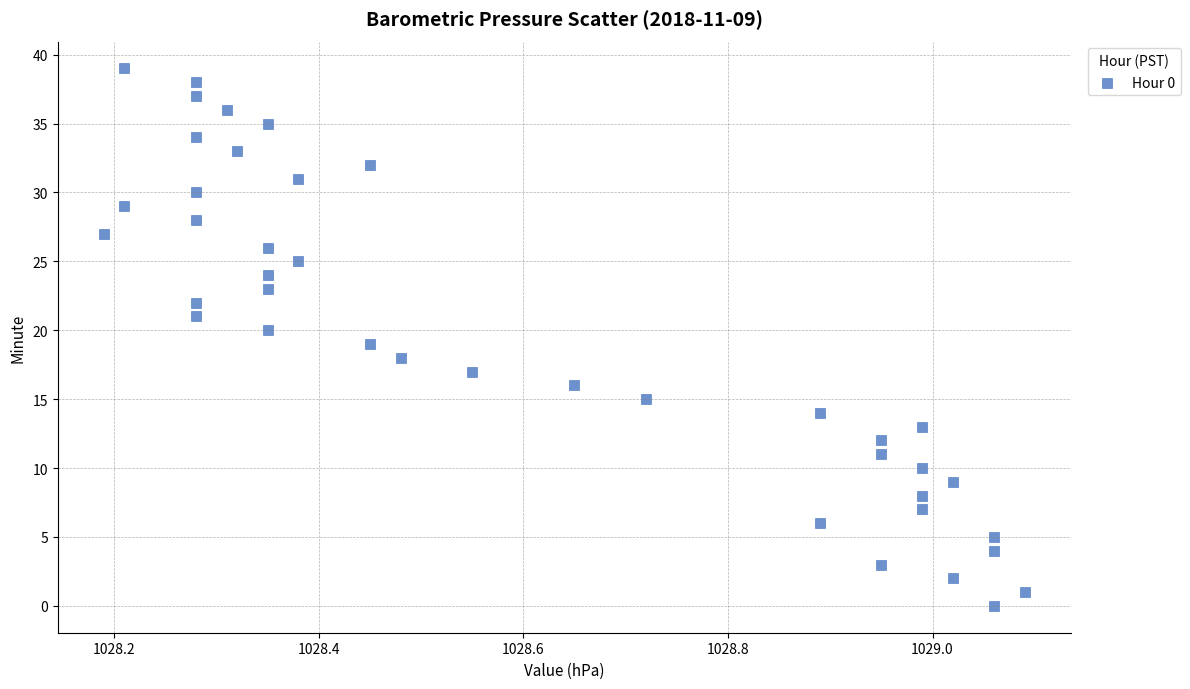

What is the range of Y values (max minus min)?

39